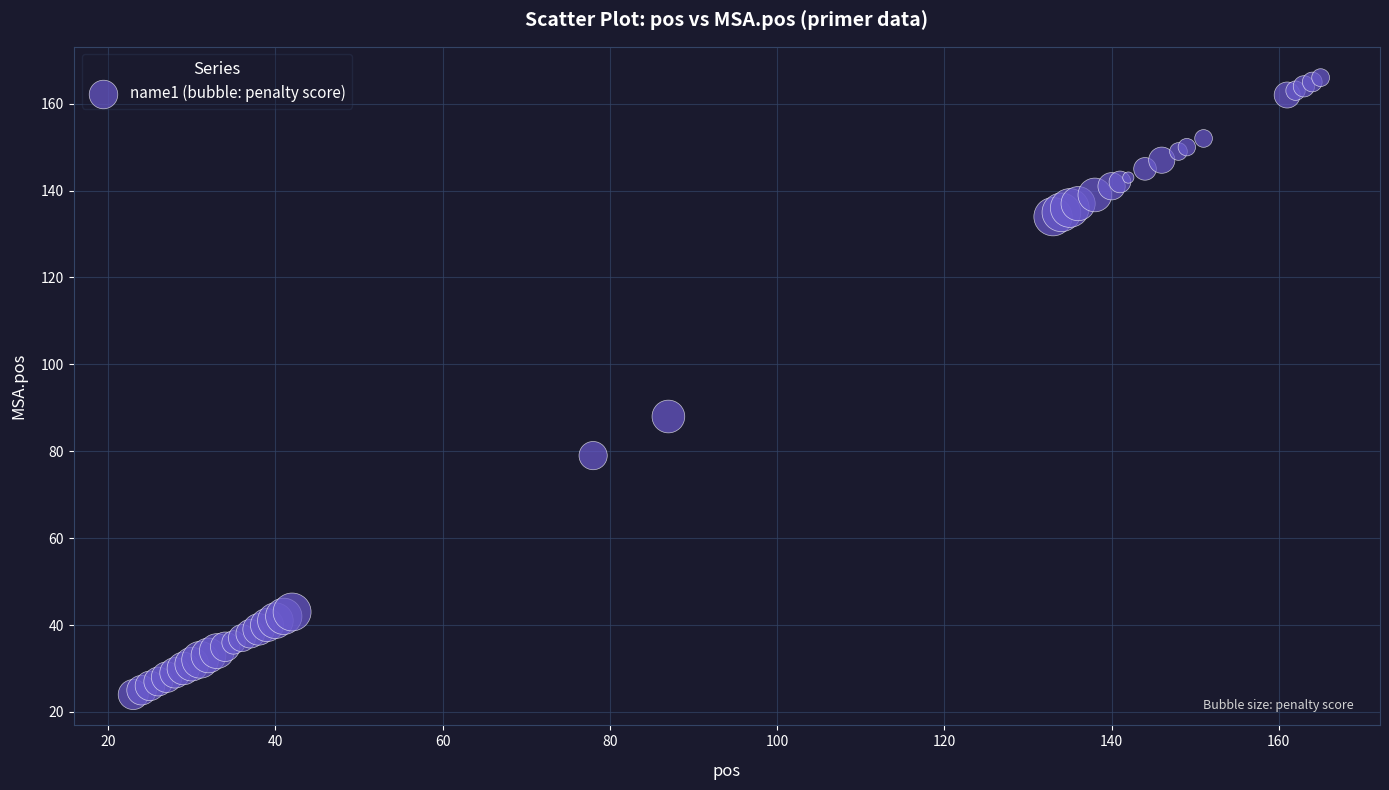

What Y value in the scatter plot is closest to 95?

88